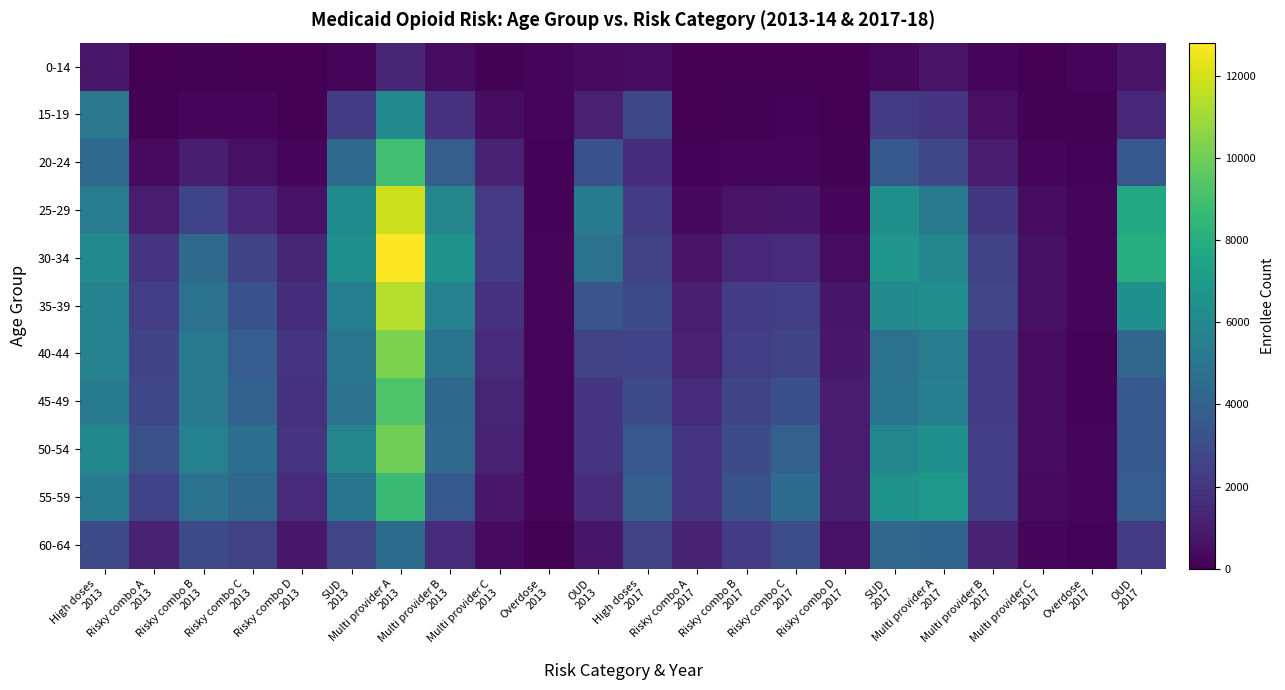

Reading left to right, extract all data points from this chart.

0-14: High doses
2013=833	Risky combo A
2013=25	Risky combo B
2013=83	Risky combo C
2013=50	Risky combo D
2013=20	SUD
2013=211	Multi provider A
2013=1398	Multi provider B
2013=406	Multi provider C
2013=61	Overdose
2013=182	OUD
2013=386	High doses
2017=434	Risky combo A
2017=12	Risky combo B
2017=35	Risky combo C
2017=47	Risky combo D
2017=13	SUD
2017=300	Multi provider A
2017=678	Multi provider B
2017=191	Multi provider C
2017=31	Overdose
2017=202	OUD
2017=671
15-19: High doses
2013=5093	Risky combo A
2013=88	Risky combo B
2013=224	Risky combo C
2013=182	Risky combo D
2013=47	SUD
2013=2252	Multi provider A
2013=6062	Multi provider B
2013=1827	Multi provider C
2013=446	Overdose
2013=184	OUD
2013=1174	High doses
2017=2779	Risky combo A
2017=33	Risky combo B
2017=71	Risky combo C
2017=106	Risky combo D
2017=12	SUD
2017=2175	Multi provider A
2017=2048	Multi provider B
2017=539	Multi provider C
2017=92	Overdose
2017=98	OUD
2017=1446
20-24: High doses
2013=4449	Risky combo A
2013=396	Risky combo B
2013=1080	Risky combo C
2013=593	Risky combo D
2013=245	SUD
2013=4385	Multi provider A
2013=8920	Multi provider B
2013=3789	Multi provider C
2013=1249	Overdose
2013=115	OUD
2013=3226	High doses
2017=1665	Risky combo A
2017=110	Risky combo B
2017=204	Risky combo C
2017=242	Risky combo D
2017=52	SUD
2017=3555	Multi provider A
2017=2738	Multi provider B
2017=986	Multi provider C
2017=213	Overdose
2017=106	OUD
2017=3555
25-29: High doses
2013=5378	Risky combo A
2013=1043	Risky combo B
2013=2568	Risky combo C
2013=1493	Risky combo D
2013=648	SUD
2013=6240	Multi provider A
2013=11851	Multi provider B
2013=5826	Multi provider C
2013=2127	Overdose
2013=142	OUD
2013=5230	High doses
2017=2276	Risky combo A
2017=301	Risky combo B
2017=694	Risky combo C
2017=756	Risky combo D
2017=178	SUD
2017=6361	Multi provider A
2017=5175	Multi provider B
2017=2069	Multi provider C
2017=449	Overdose
2017=168	OUD
2017=7713
30-34: High doses
2013=6075	Risky combo A
2013=1930	Risky combo B
2013=4410	Risky combo C
2013=2605	Risky combo D
2013=1385	SUD
2013=6420	Multi provider A
2013=12819	Multi provider B
2013=6528	Multi provider C
2013=2299	Overdose
2013=182	OUD
2013=4843	High doses
2017=2505	Risky combo A
2017=678	Risky combo B
2017=1425	Risky combo C
2017=1583	Risky combo D
2017=428	SUD
2017=6675	Multi provider A
2017=5919	Multi provider B
2017=2606	Multi provider C
2017=572	Overdose
2017=162	OUD
2017=7975
35-39: High doses
2013=5726	Risky combo A
2013=2323	Risky combo B
2013=4768	Risky combo C
2013=3235	Risky combo D
2013=1687	SUD
2013=5513	Multi provider A
2013=11374	Multi provider B
2013=5648	Multi provider C
2013=1830	Overdose
2013=165	OUD
2013=3383	High doses
2017=2886	Risky combo A
2017=1111	Risky combo B
2017=2255	Risky combo C
2017=2355	Risky combo D
2017=774	SUD
2017=6158	Multi provider A
2017=6273	Multi provider B
2017=2679	Multi provider C
2017=560	Overdose
2017=158	OUD
2017=6444
40-44: High doses
2013=5681	Risky combo A
2013=2630	Risky combo B
2013=5202	Risky combo C
2013=3731	Risky combo D
2013=1909	SUD
2013=5030	Multi provider A
2013=10267	Multi provider B
2013=4912	Multi provider C
2013=1575	Overdose
2013=172	OUD
2013=2517	High doses
2017=2585	Risky combo A
2017=1201	Risky combo B
2017=2362	Risky combo C
2017=2635	Risky combo D
2017=855	SUD
2017=4814	Multi provider A
2017=5442	Multi provider B
2017=2206	Multi provider C
2017=439	Overdose
2017=144	OUD
2017=4243
45-49: High doses
2013=5301	Risky combo A
2013=2731	Risky combo B
2013=5167	Risky combo C
2013=3958	Risky combo D
2013=1836	SUD
2013=4894	Multi provider A
2013=9290	Multi provider B
2013=4263	Multi provider C
2013=1322	Overdose
2013=174	OUD
2013=2033	High doses
2017=2905	Risky combo A
2017=1608	Risky combo B
2017=2615	Risky combo C
2017=3119	Risky combo D
2017=976	SUD
2017=4913	Multi provider A
2017=5494	Multi provider B
2017=2262	Multi provider C
2017=443	Overdose
2017=147	OUD
2017=3557
50-54: High doses
2013=5995	Risky combo A
2013=3155	Risky combo B
2013=5629	Risky combo C
2013=4667	Risky combo D
2013=1923	SUD
2013=5850	Multi provider A
2013=10063	Multi provider B
2013=4426	Multi provider C
2013=1280	Overdose
2013=204	OUD
2013=2006	High doses
2017=3478	Risky combo A
2017=1923	Risky combo B
2017=2979	Risky combo C
2017=3911	Risky combo D
2017=981	SUD
2017=5885	Multi provider A
2017=6450	Multi provider B
2017=2384	Multi provider C
2017=428	Overdose
2017=160	OUD
2017=3600
55-59: High doses
2013=5227	Risky combo A
2013=2579	Risky combo B
2013=4813	Risky combo C
2013=4302	Risky combo D
2013=1515	SUD
2013=4969	Multi provider A
2013=8717	Multi provider B
2013=3538	Multi provider C
2013=898	Overdose
2013=171	OUD
2013=1633	High doses
2017=3782	Risky combo A
2017=1992	Risky combo B
2017=3264	Risky combo C
2017=4491	Risky combo D
2017=1057	SUD
2017=6596	Multi provider A
2017=6852	Multi provider B
2017=2380	Multi provider C
2017=381	Overdose
2017=172	OUD
2017=3720
60-64: High doses
2013=2990	Risky combo A
2013=1266	Risky combo B
2013=2855	Risky combo C
2013=2502	Risky combo D
2013=821	SUD
2013=2670	Multi provider A
2013=4507	Multi provider B
2013=1604	Multi provider C
2013=352	Overdose
2013=97	OUD
2013=750	High doses
2017=2525	Risky combo A
2017=1242	Risky combo B
2017=2293	Risky combo C
2017=3044	Risky combo D
2017=620	SUD
2017=4208	Multi provider A
2017=4120	Multi provider B
2017=1234	Multi provider C
2017=174	Overdose
2017=139	OUD
2017=2247